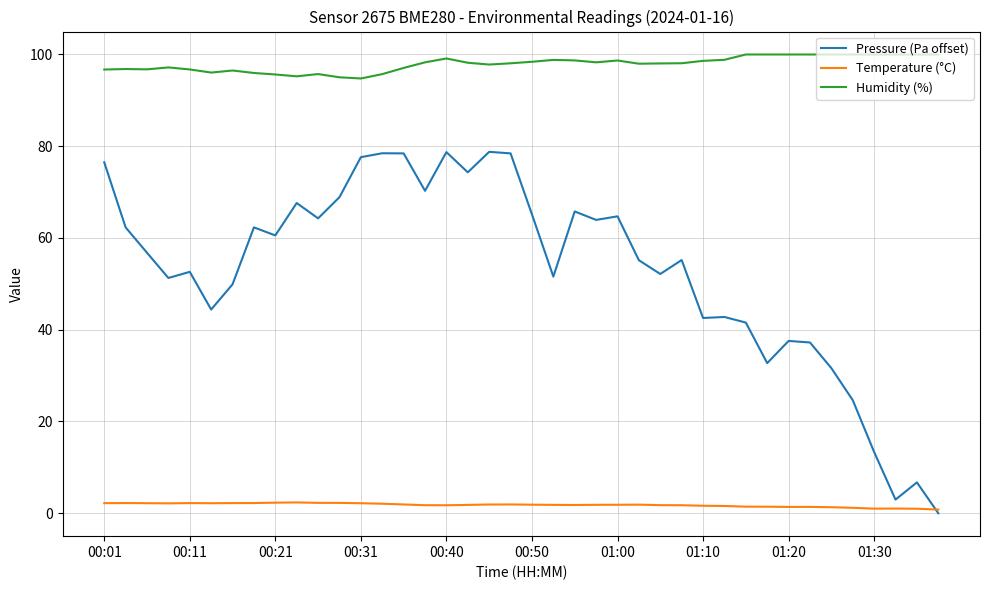

True or false: Humidity (%) and Temperature (°C) intersect in this chart.

False